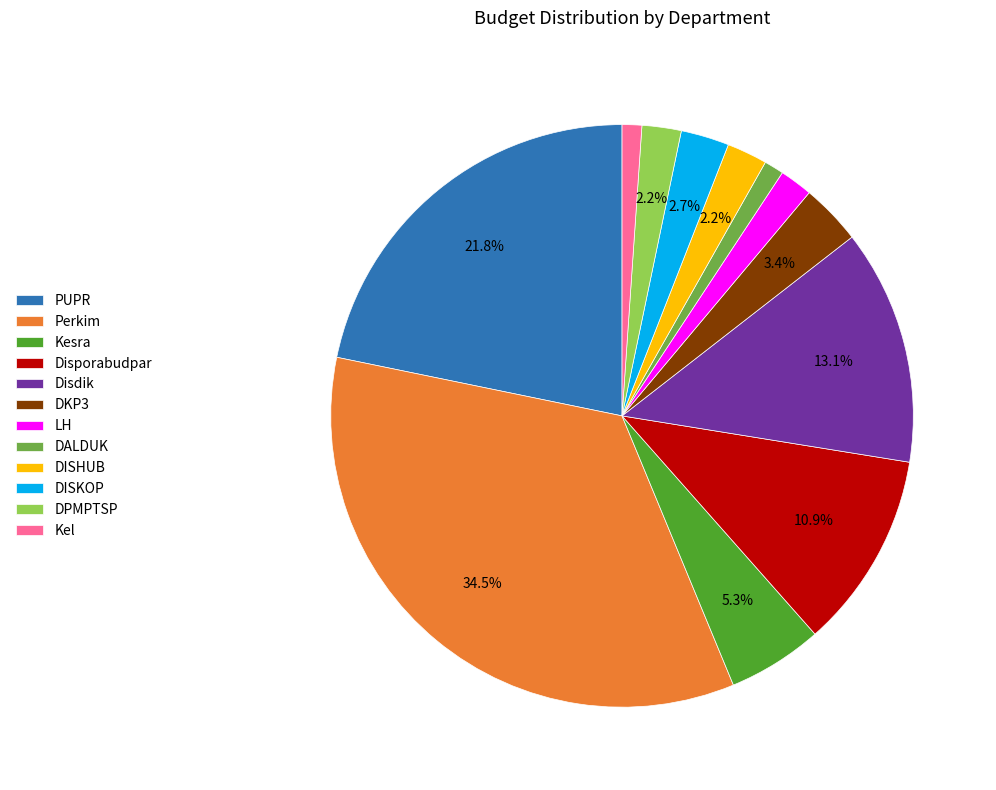

Does Kesra represent more than half of the total?

No